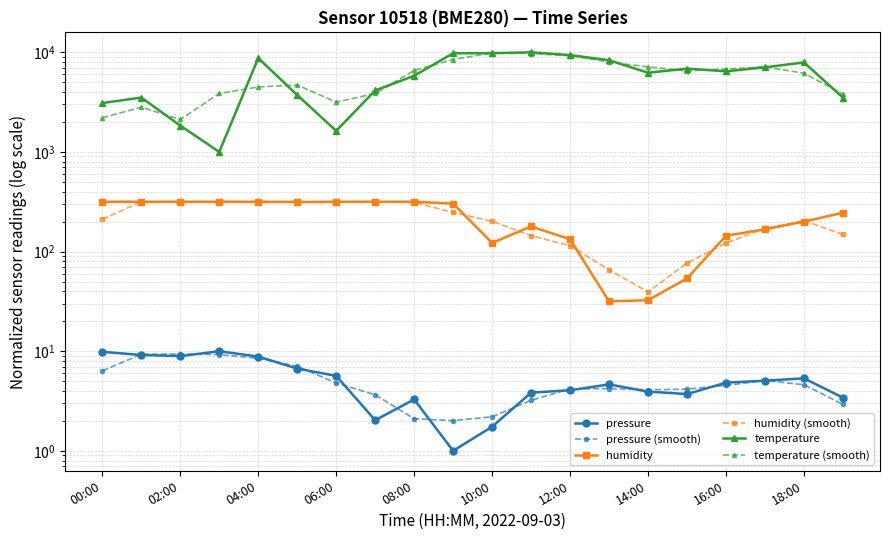

What position from the left is 16:00?

17